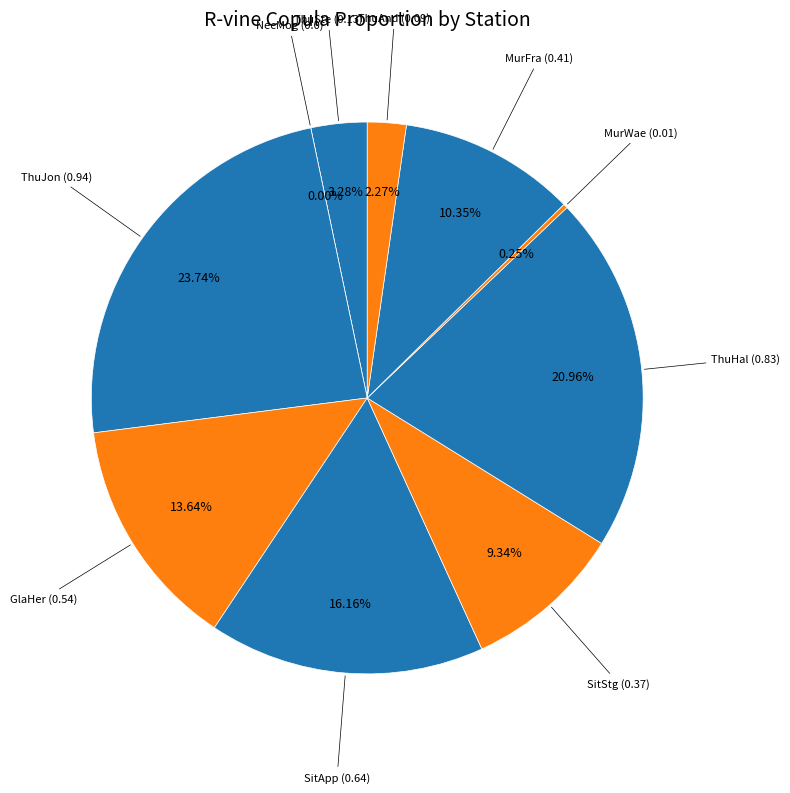

What is the change in value from ThuSte to SitStg?

+0.2